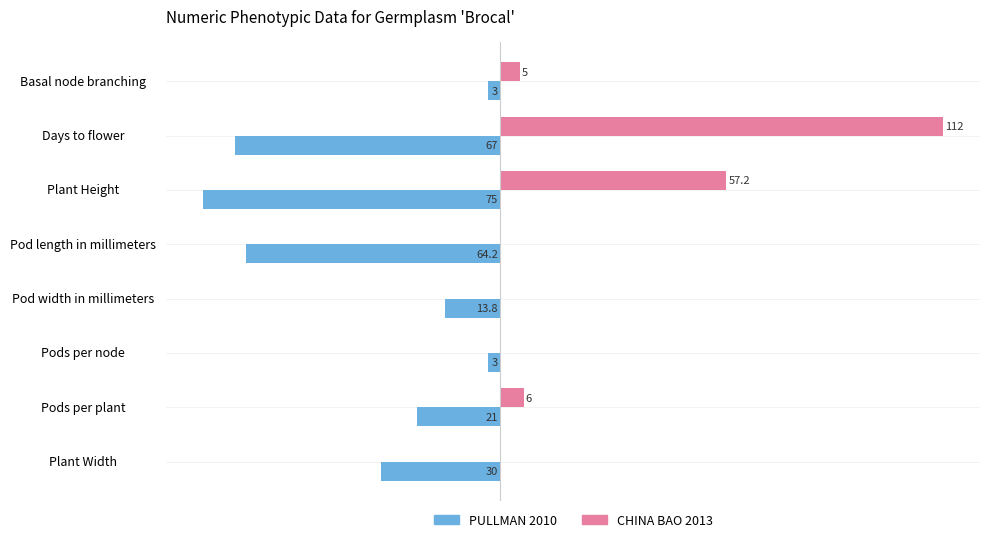

Rank the series by their average value, from highest to lowest.

CHINA BAO 2013, PULLMAN 2010